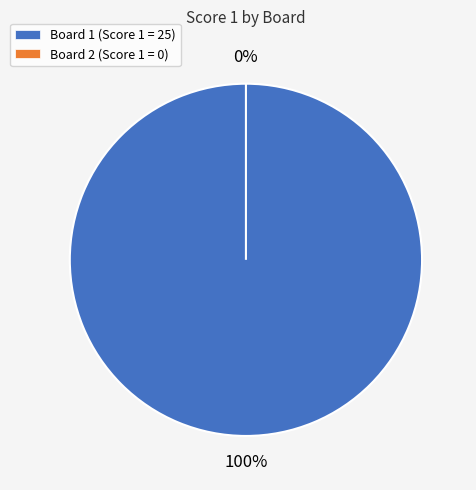

To the nearest percent, what is the difference between the largest and smallest slice percentages?

100%